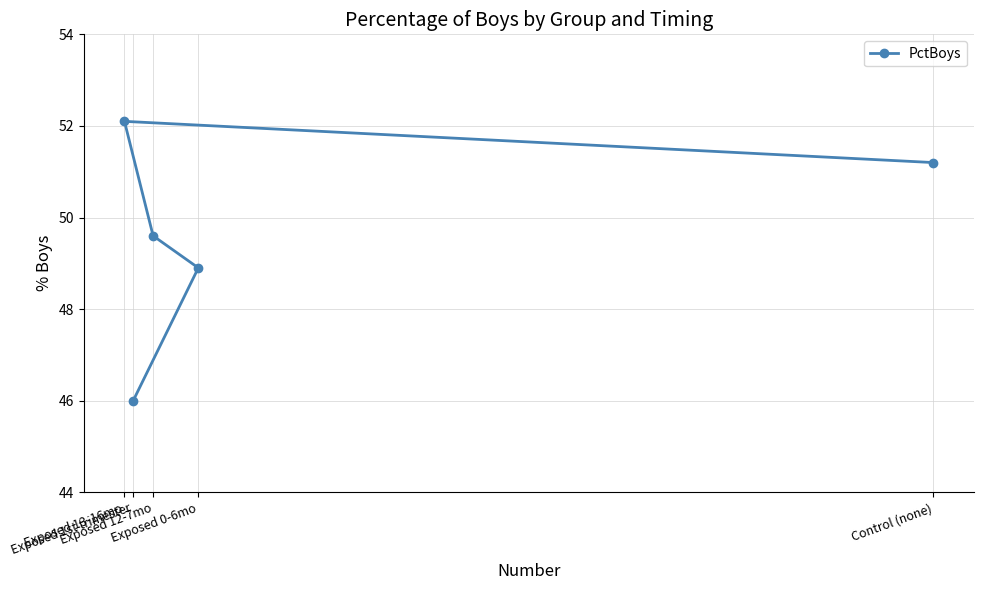

Which label corresponds to the largest value in the chart?

Exposed 13-16mo